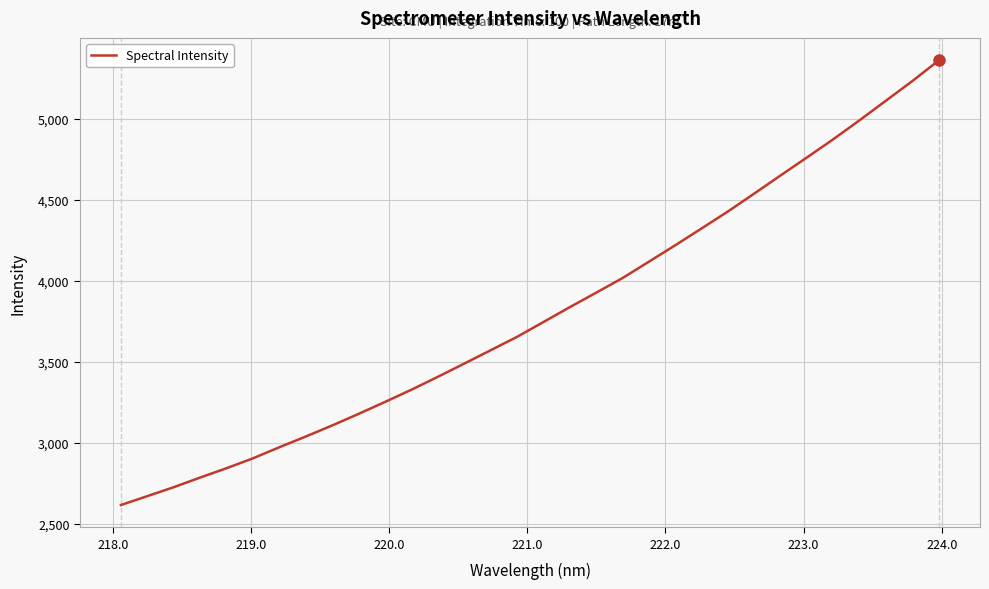

What is the smallest value displayed?

2615.4